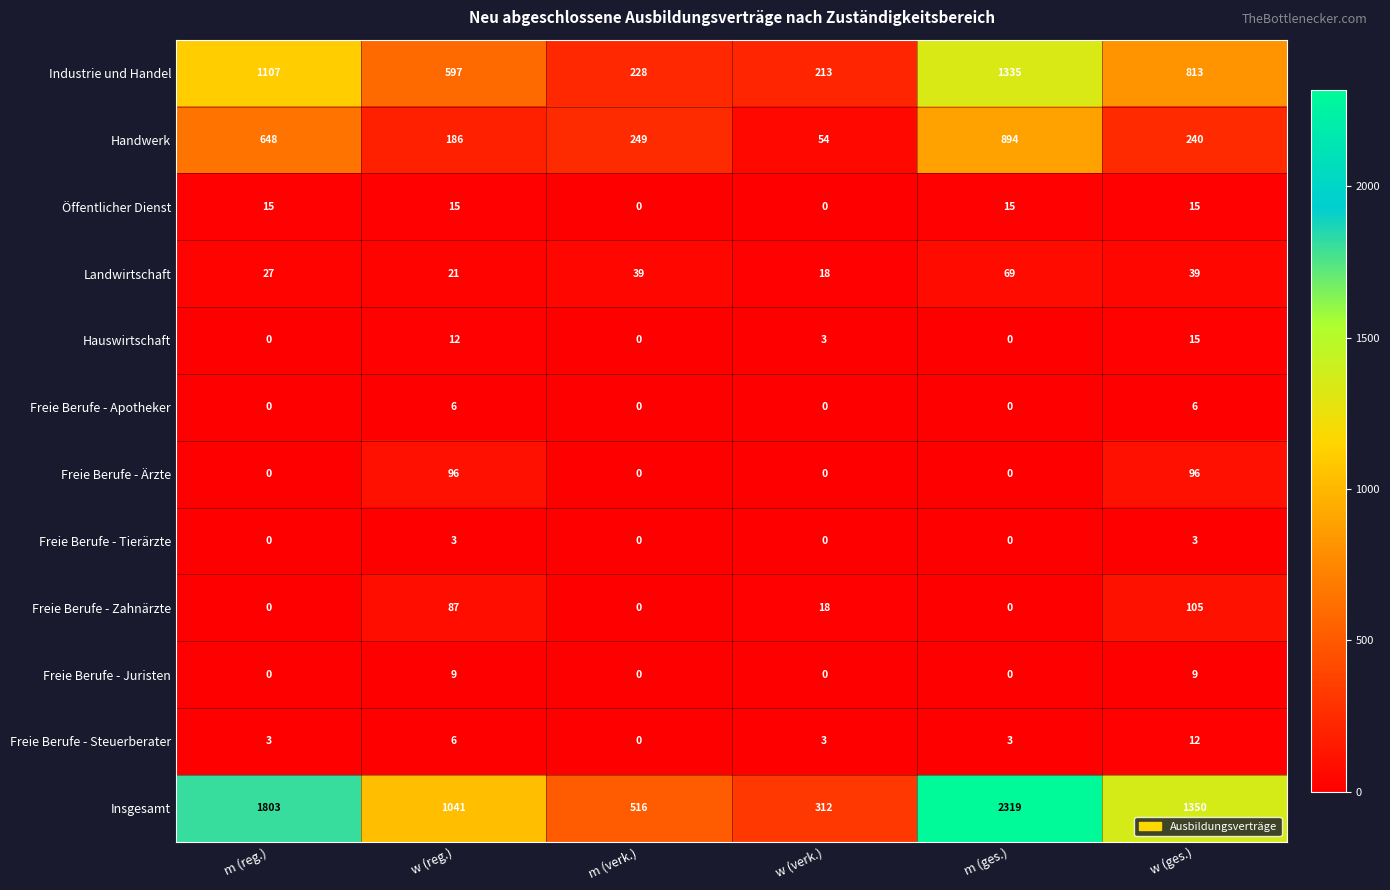

What is the spread (max minus min) of values at w (reg.)?

1038